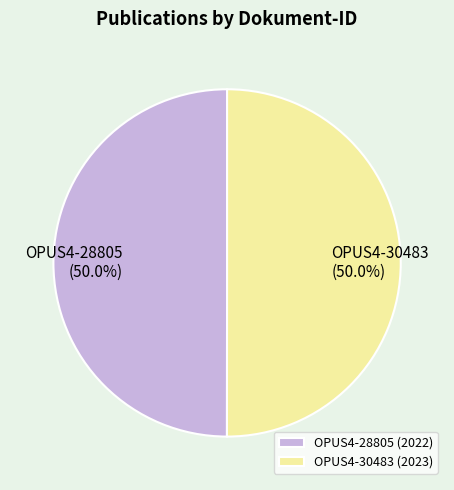

Is it true that OPUS4-30483 is 43% of the pie?

False